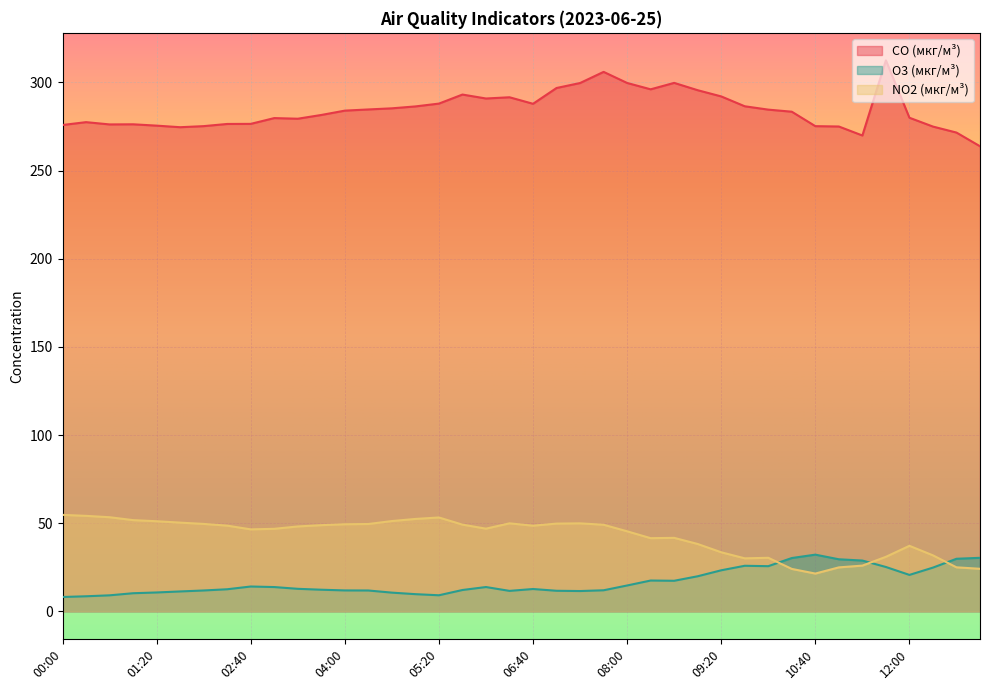

List the labels in order of O3 (мкг/м³) value, largest first.

10:40, 13:00, 10:20, 12:40, 11:00, 11:20, 09:40, 10:00, 11:40, 12:20, 09:20, 12:00, 09:00, 08:20, 08:40, 08:00, 02:40, 06:00, 03:00, 03:20, 06:40, 02:20, 03:40, 05:40, 07:40, 04:00, 02:00, 04:20, 07:00, 06:20, 07:20, 01:40, 01:20, 04:40, 01:00, 05:00, 05:20, 00:40, 00:20, 00:00